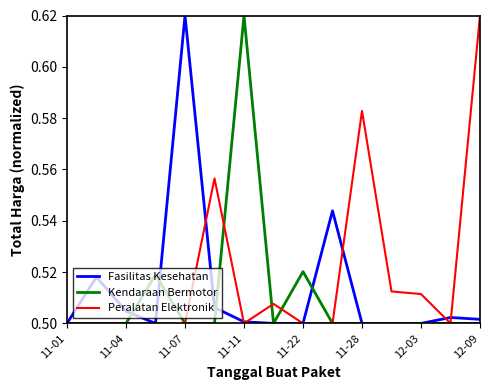

Which series has the largest total across all categories?

Peralatan Elektronik